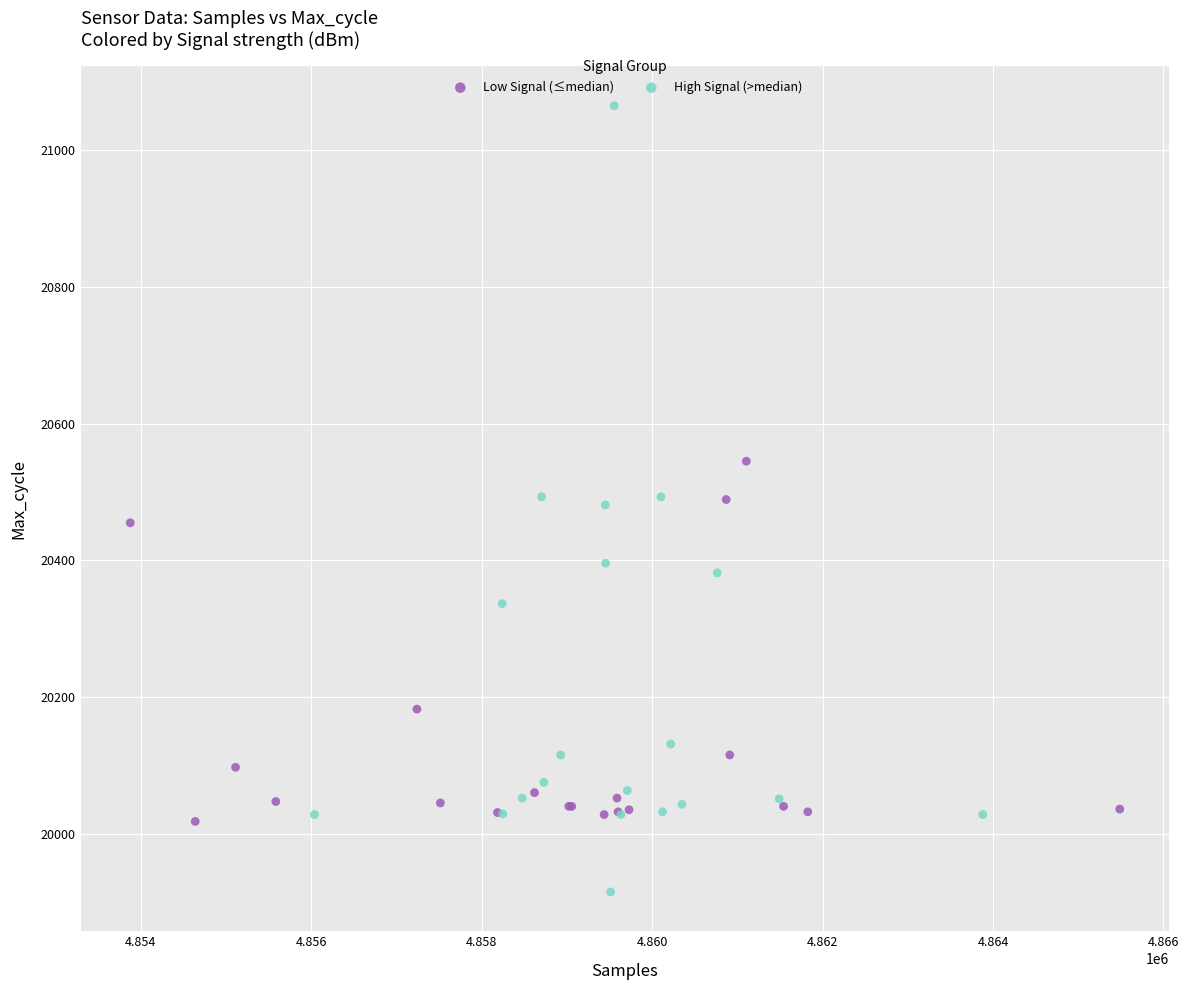

Which series contains the lowest Y value?

High Signal (>median)